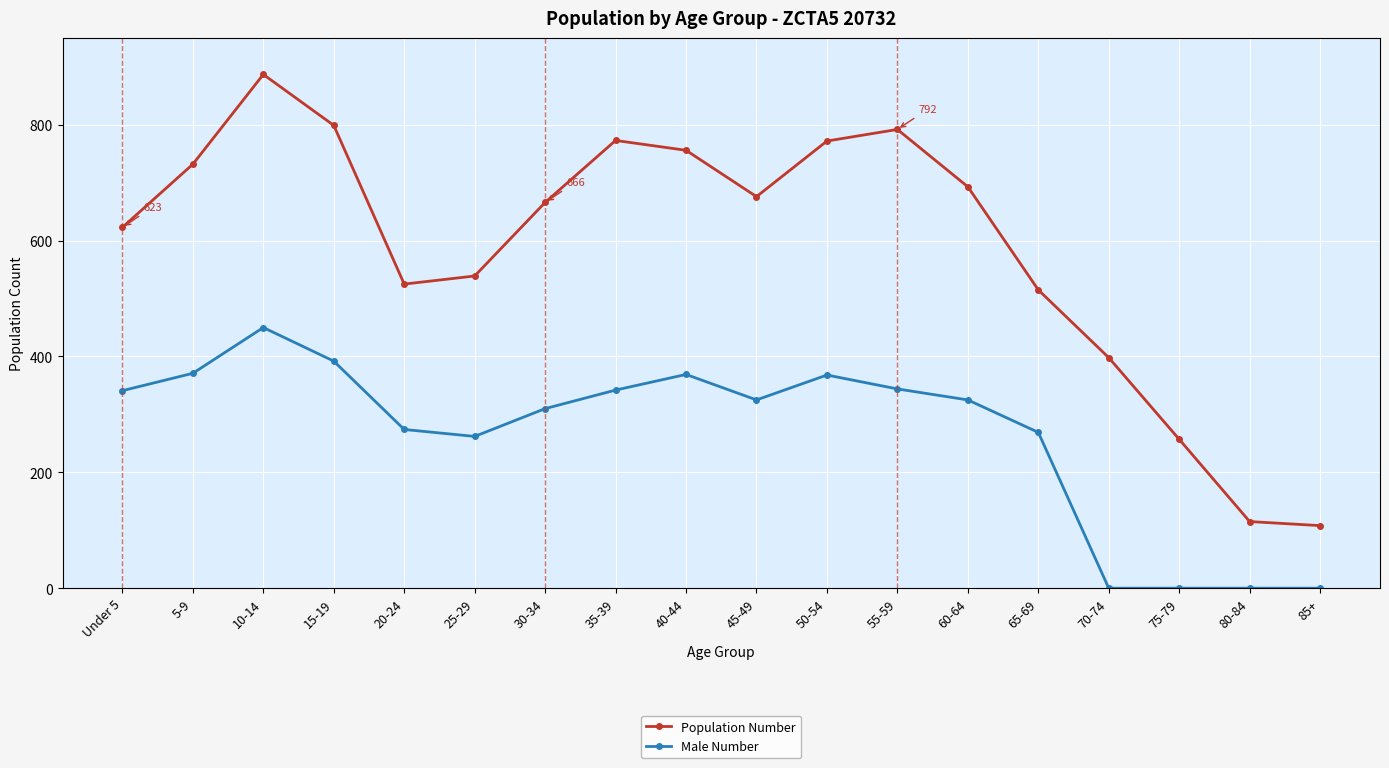

What is the sum of all Male Number values?

4742